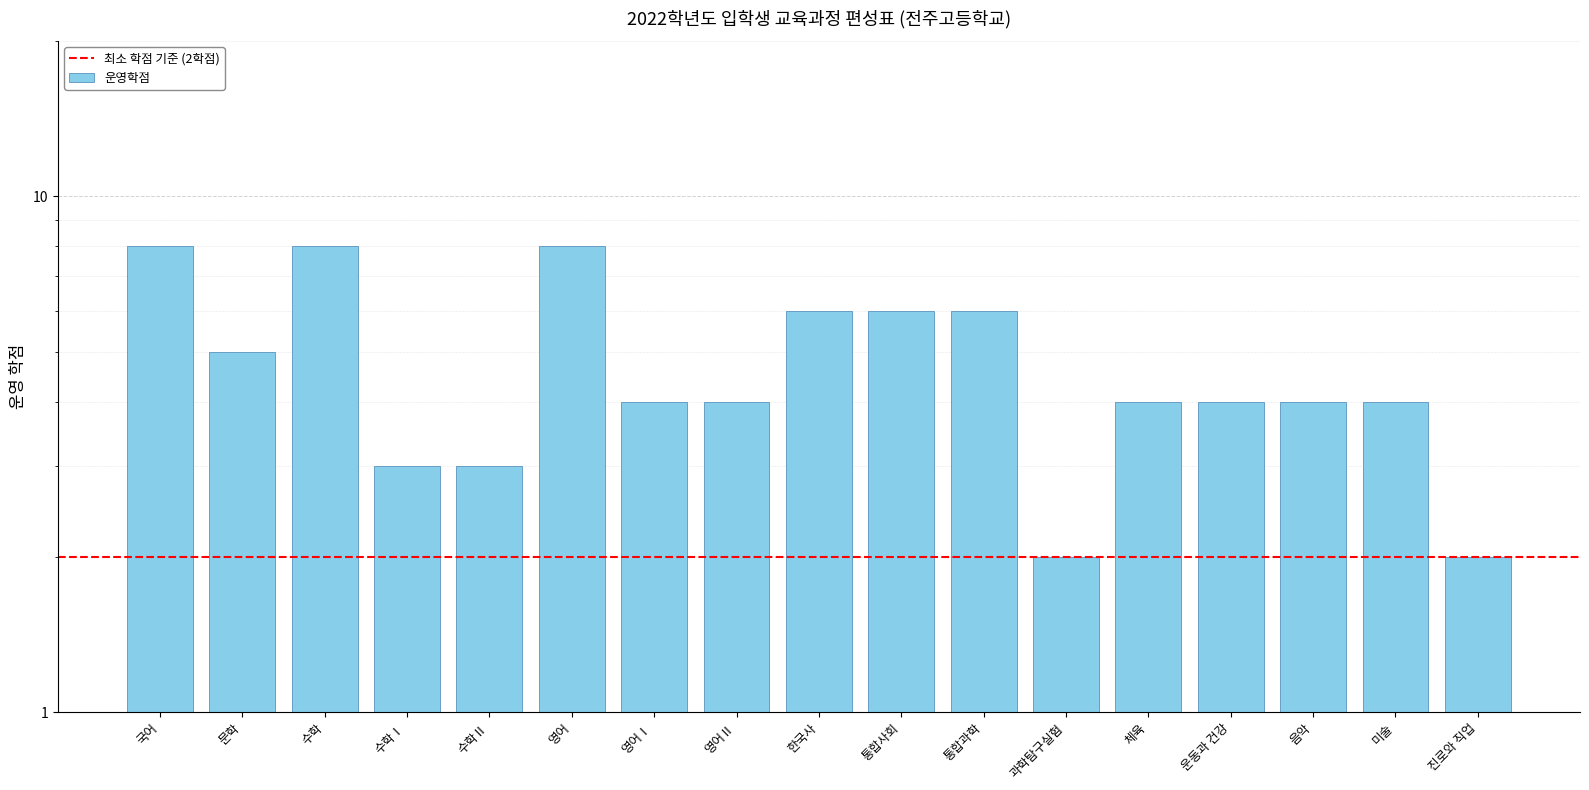

Count the values in the range 4 to 6.

10